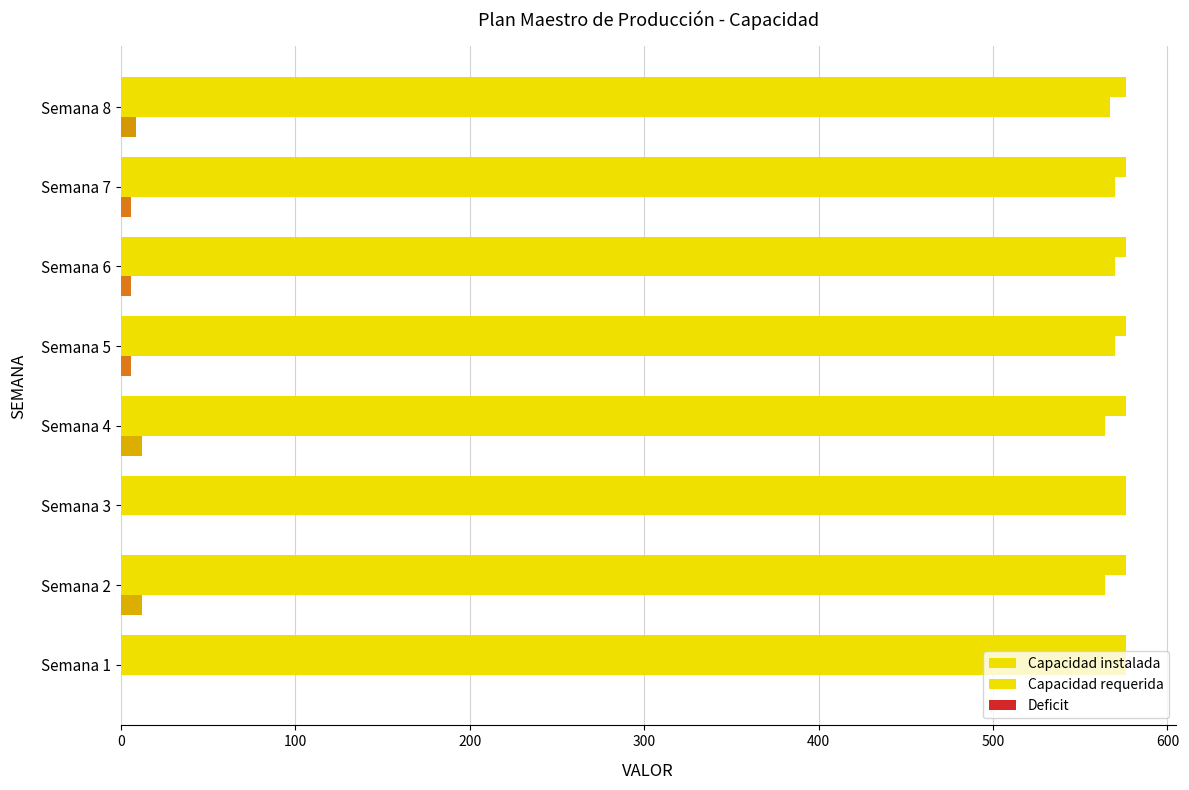

What is the average value of the Deficit series?

6.4